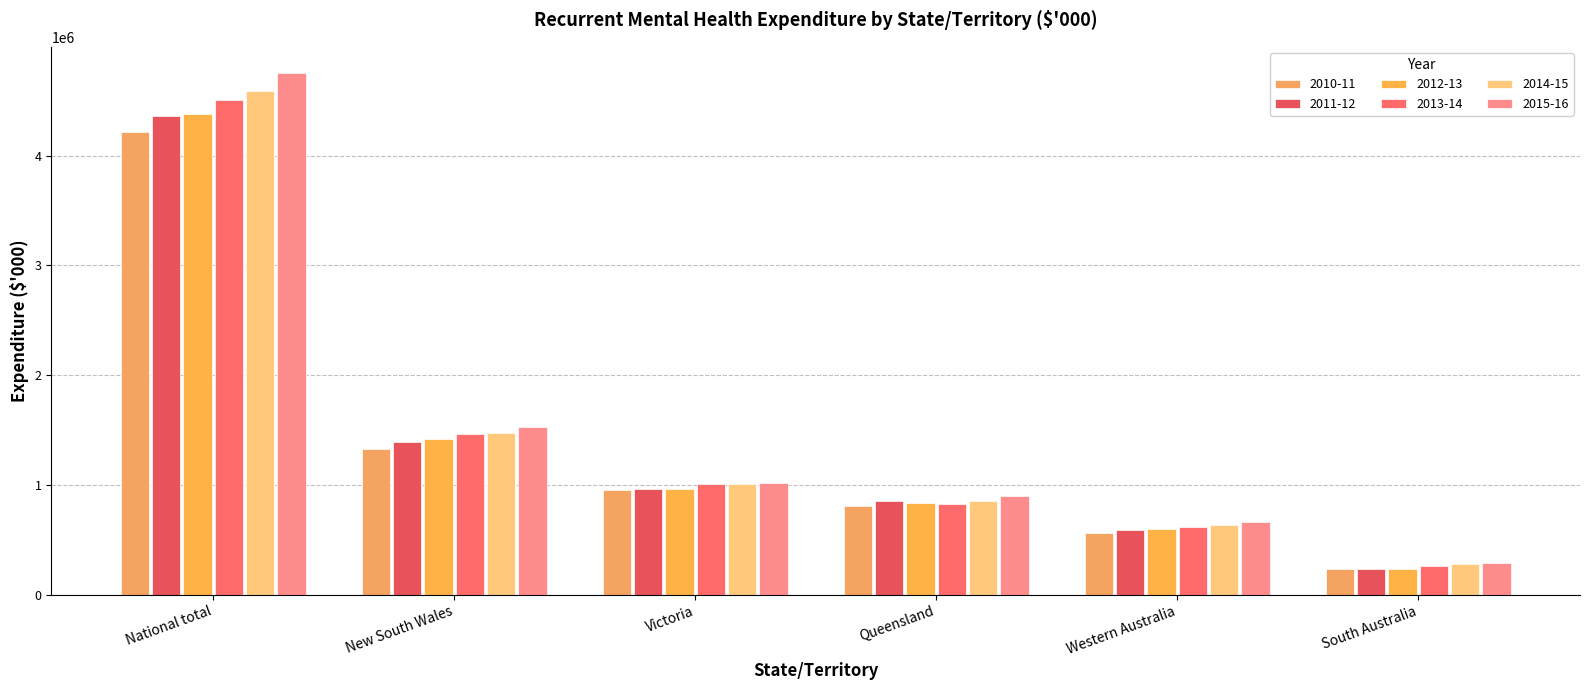

What is the label of the 3rd bar from the right?

Queensland